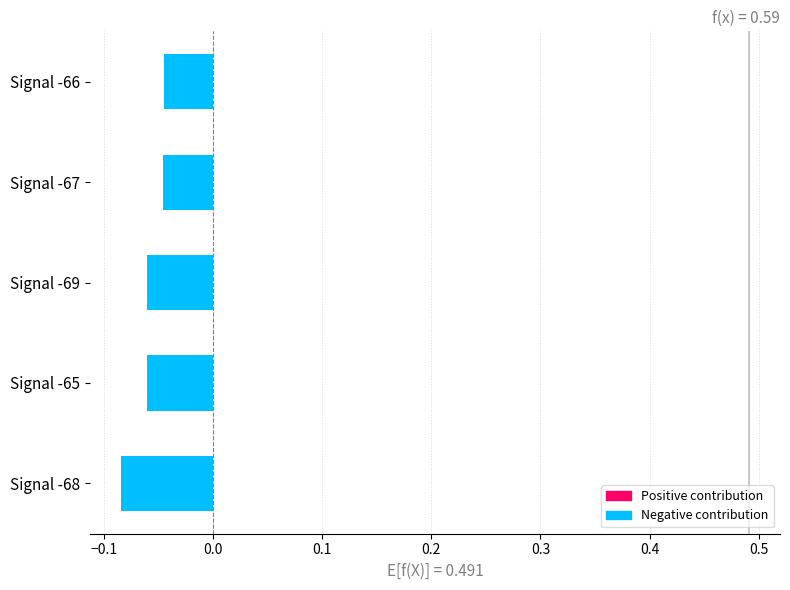

Between Signal -67 and Signal -68, which is larger?

Signal -67